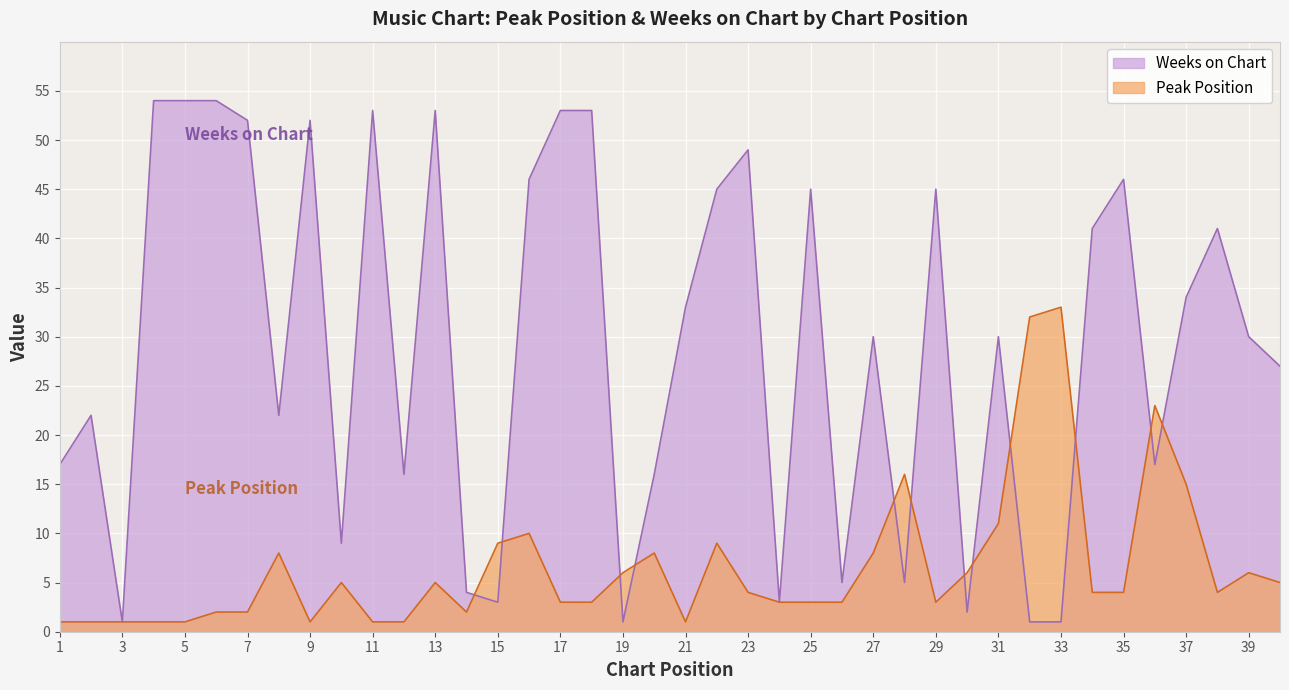

How many data points in Peak Position are above 4?

18